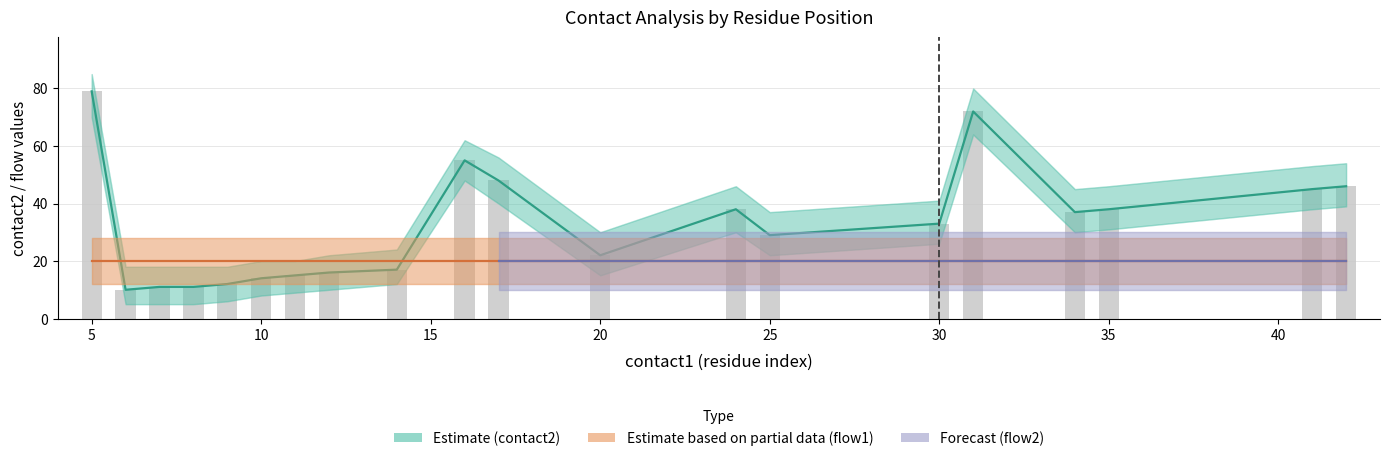

Where is contact2 nearest to the value 44?

41